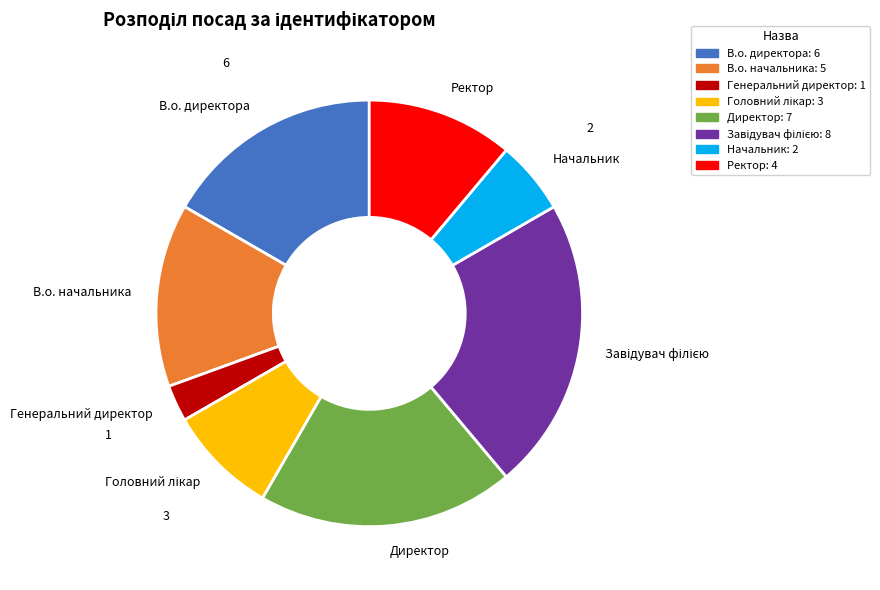

Which slice is the smallest?

Генеральний директор